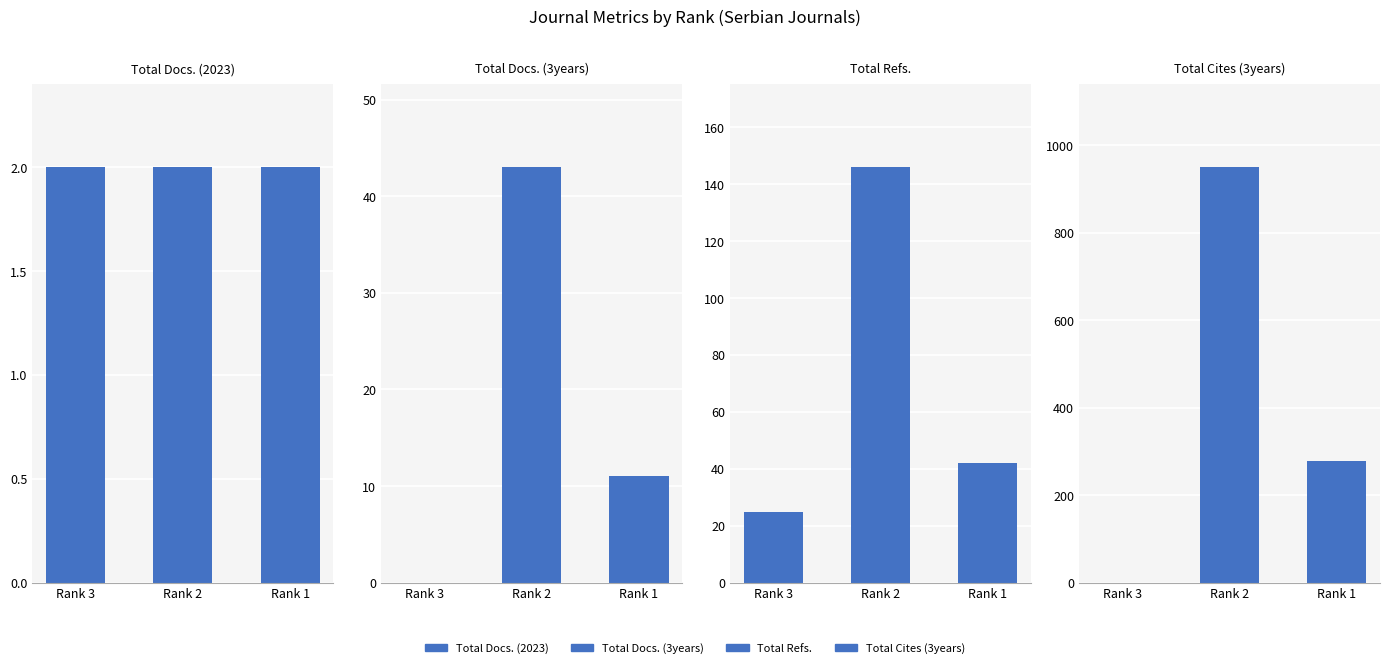

What is the highest value of the Total Docs. (3years) series?

43